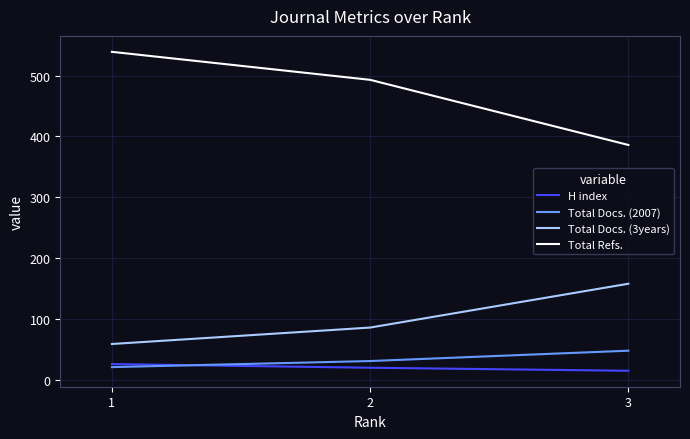

Where does the H index series first go above 20?

1